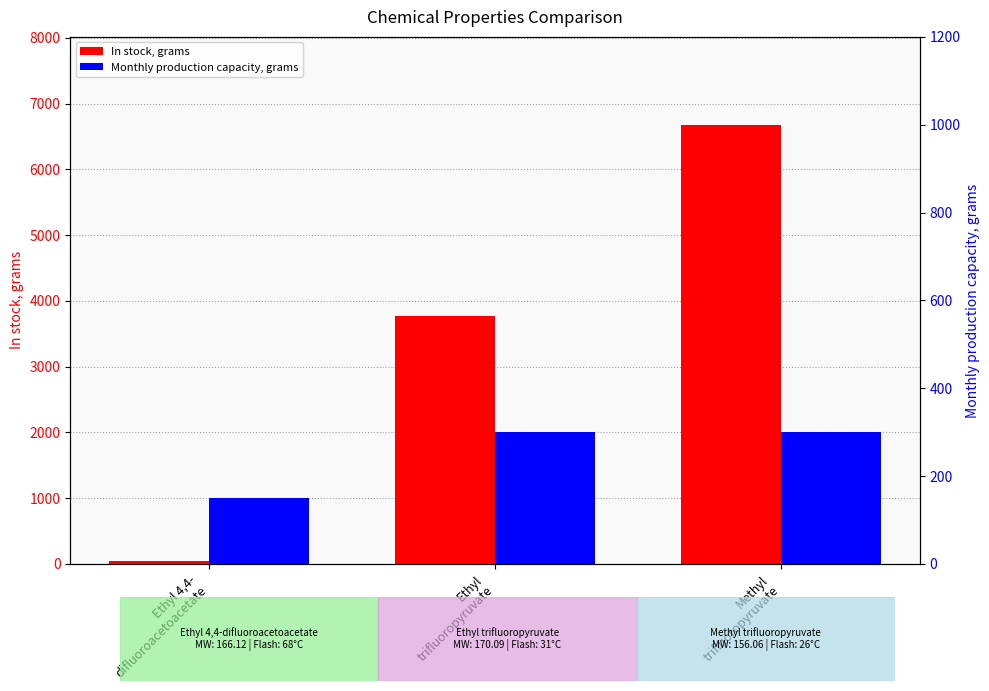

What is the label of the 2nd bar from the left?

Ethyl
trifluoropyruvate